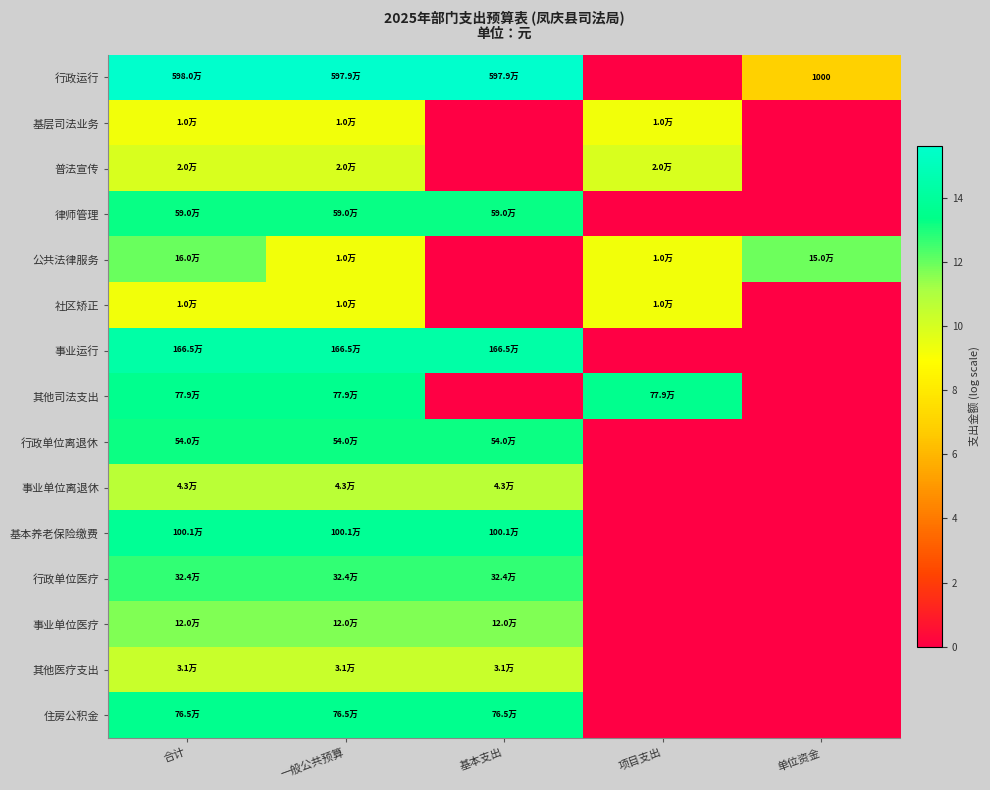

The value of 社区矫正 at 基本支出 is 3.1. True or false?

False